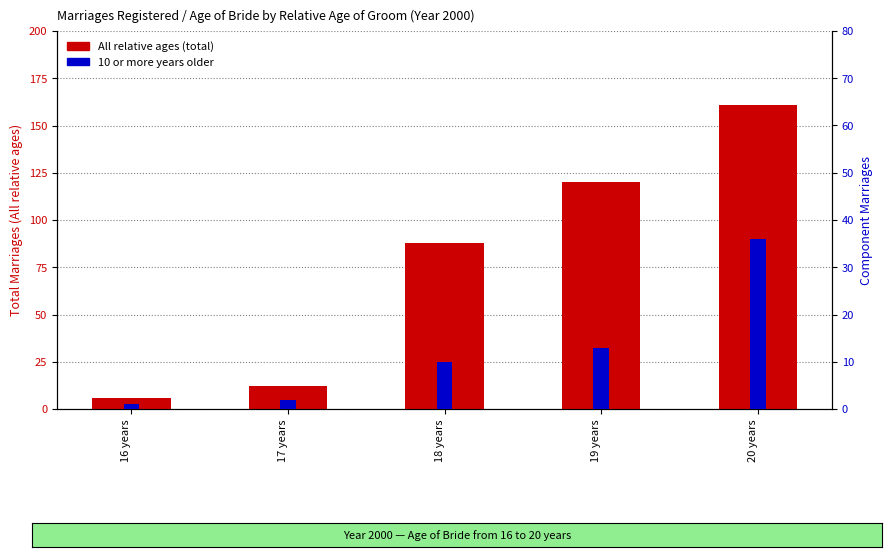

Rank the series by their maximum value, from highest to lowest.

All relative ages, 10 or more years older